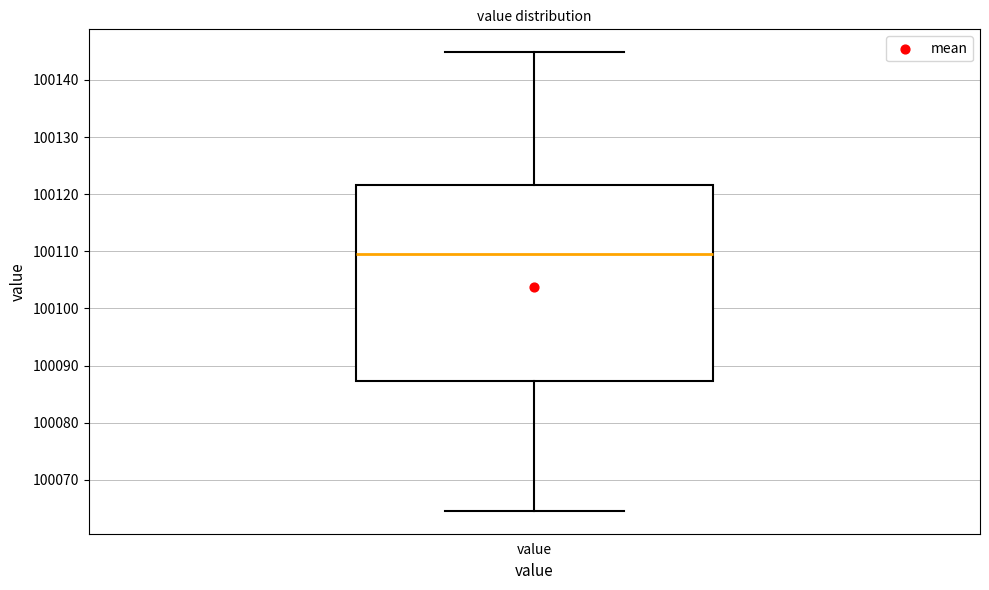

Transcribe this box plot: give where the median line is, the range the box spans, and where the two whiskers end, as read against the y-axis. The values are not printed on the chart, so give them approximately, as read against the axis.

median 100109, box 100087 to 100122, whiskers 100065 to 100145